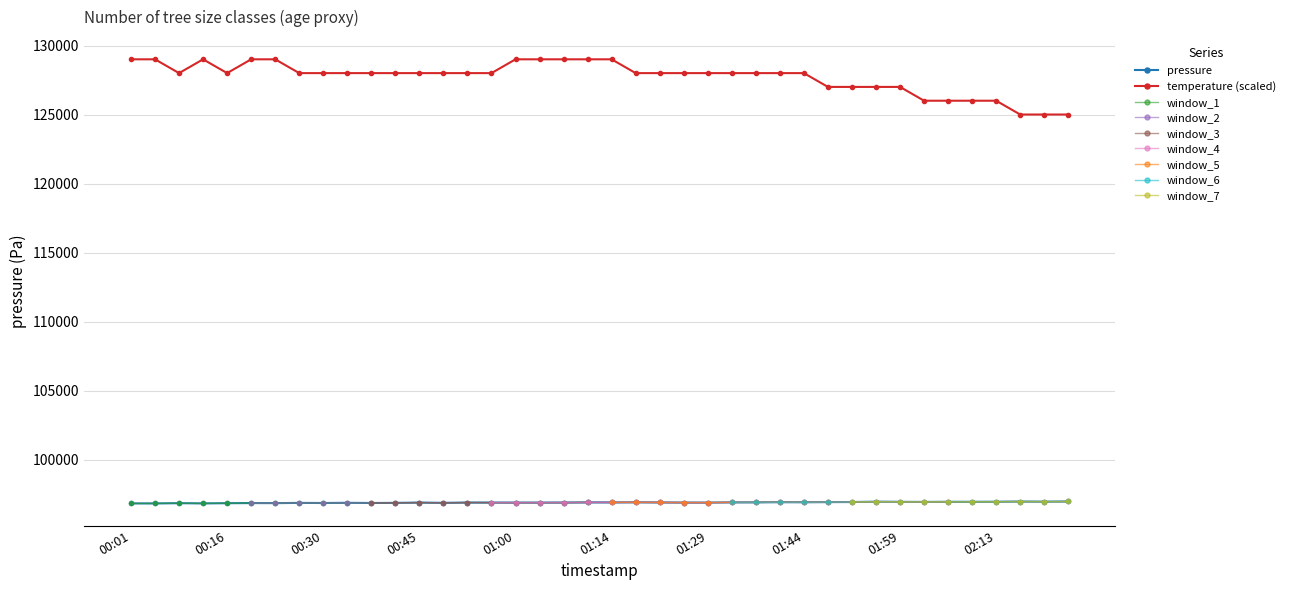

True or false: 02:00-04:00 and 00:00-02:00 intersect in this chart.

False